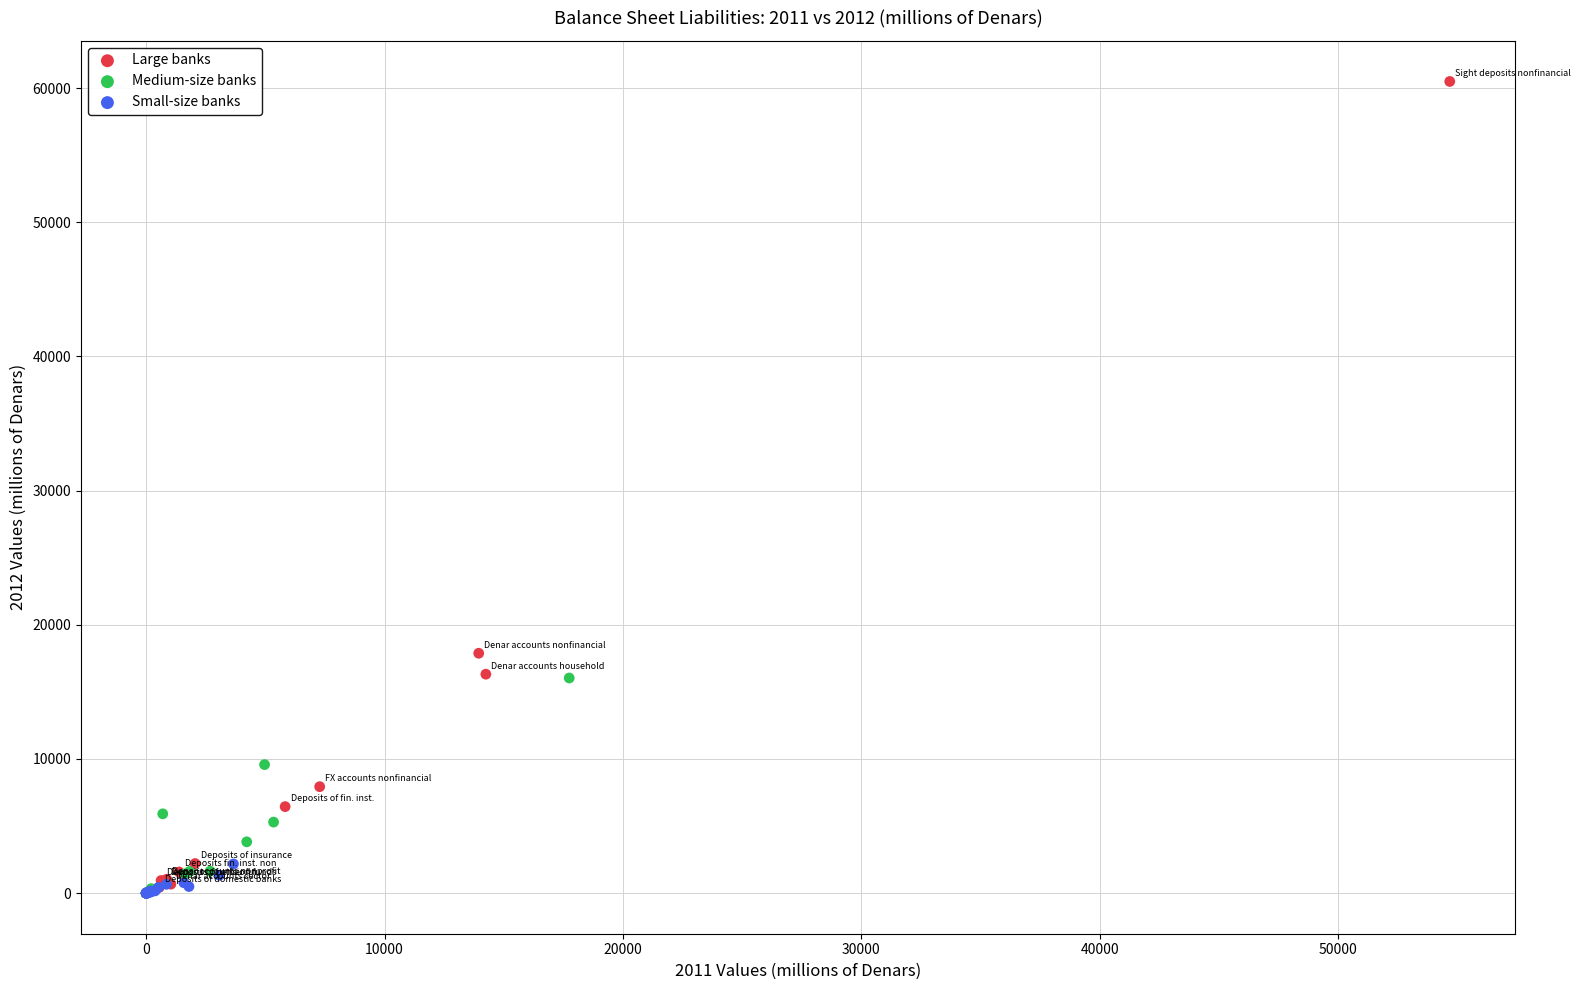

Which series has the widest spread of Y values?

Large banks